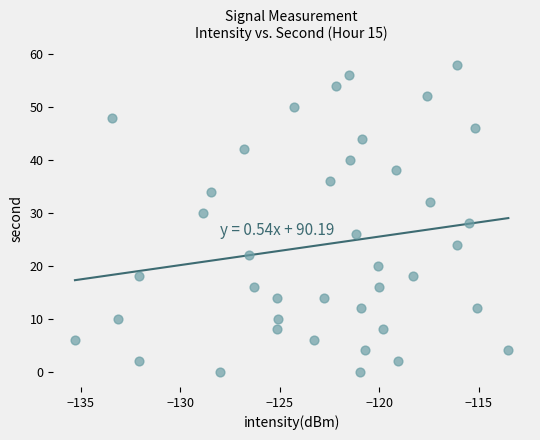

What is the range of Y values (max minus min)?

58